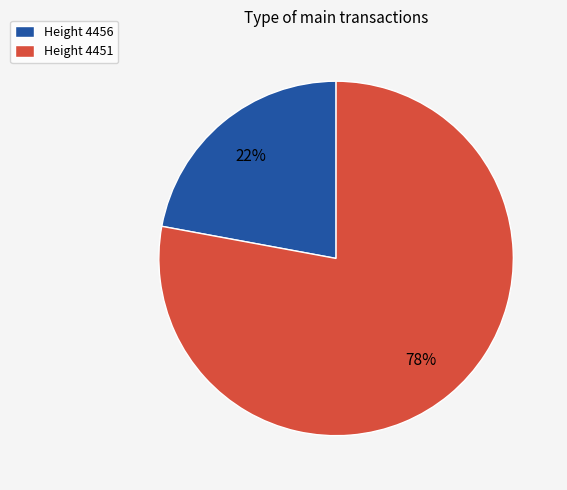

Between Height 4451 and Height 4456, which is larger?

Height 4451